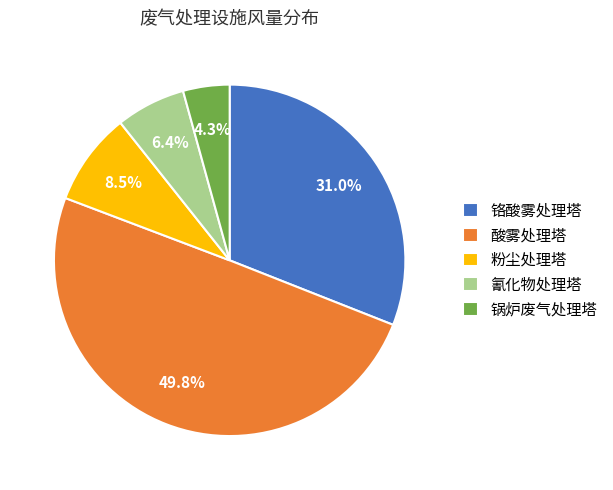

What portion of the pie excludes 锅炉废气处理塔?

95.7%